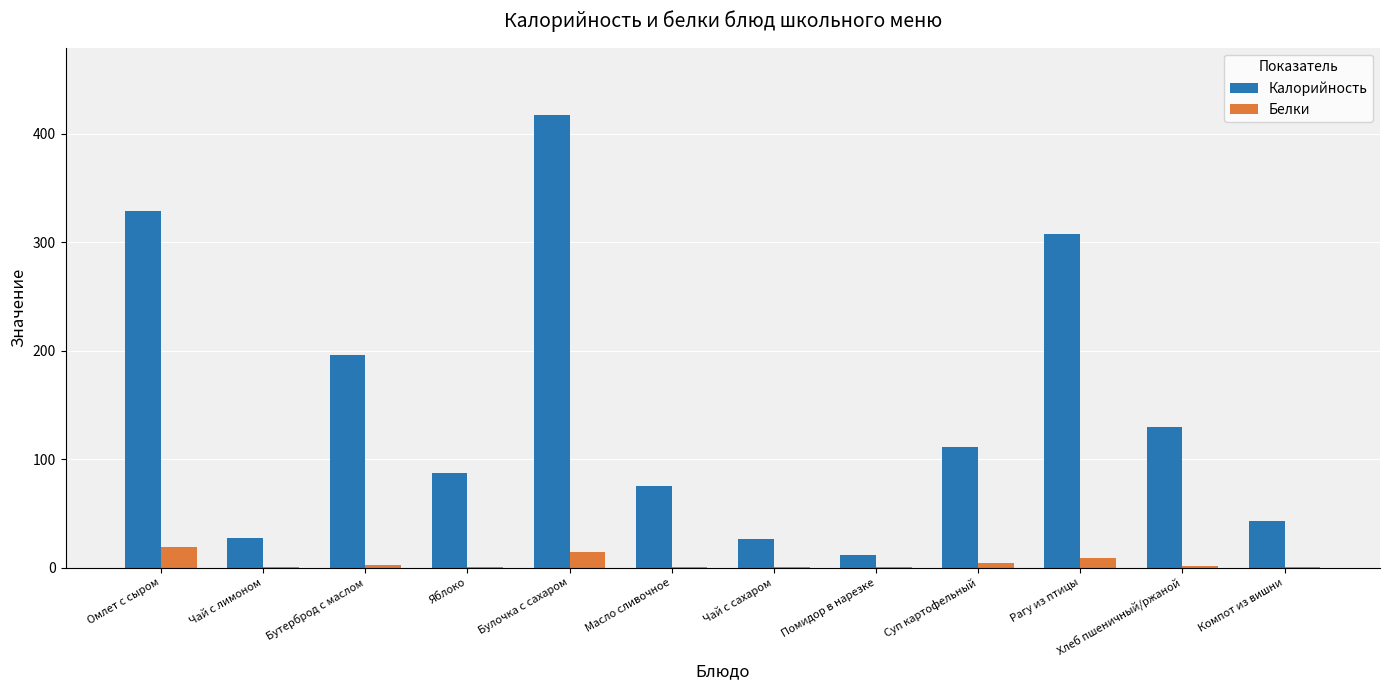

What is the sum of all Белки values?

52.4